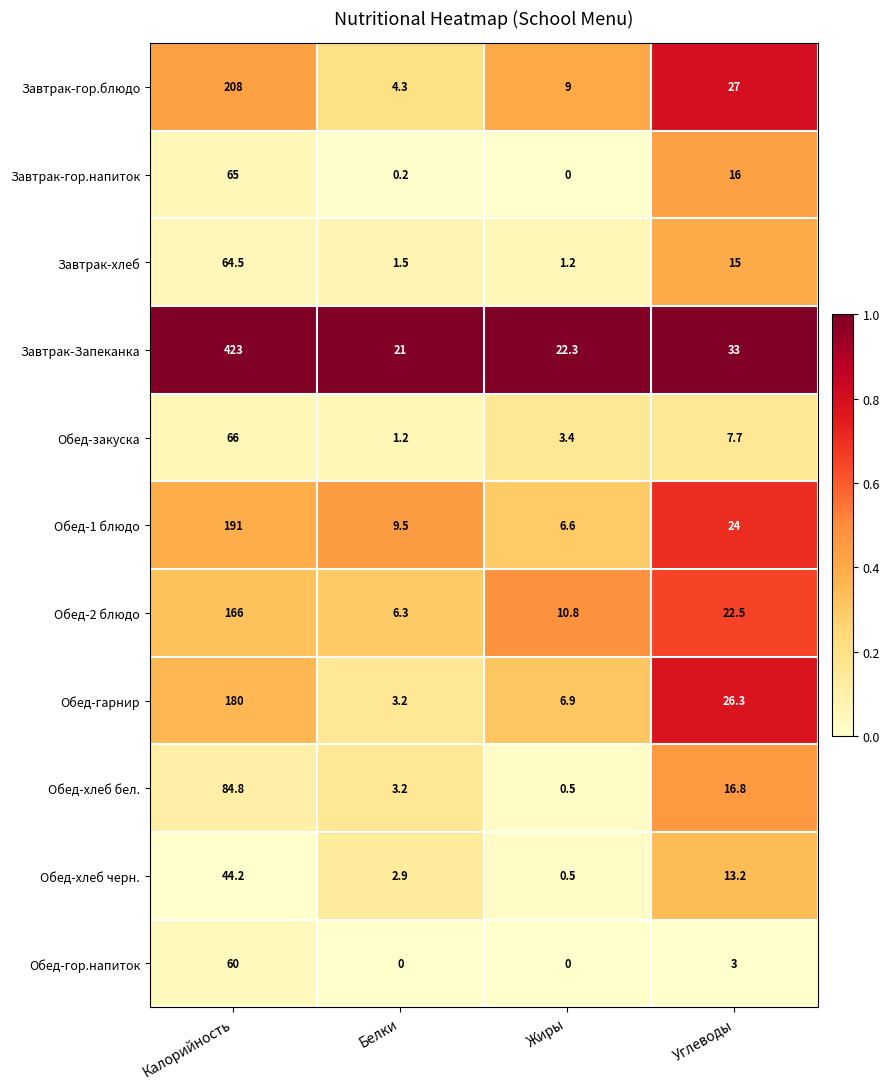

True or false: Обед-гарнир has a value of 111.2 at Калорийность.

False